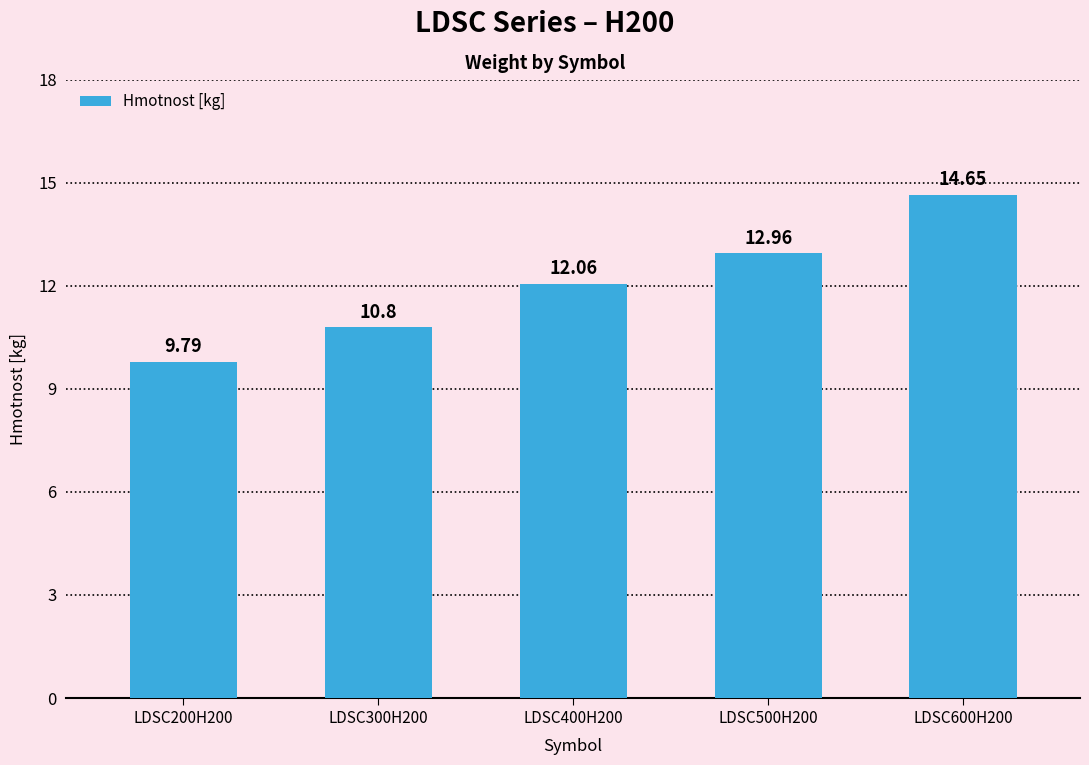

Rank the categories by value from highest to lowest.

LDSC600H200, LDSC500H200, LDSC400H200, LDSC300H200, LDSC200H200